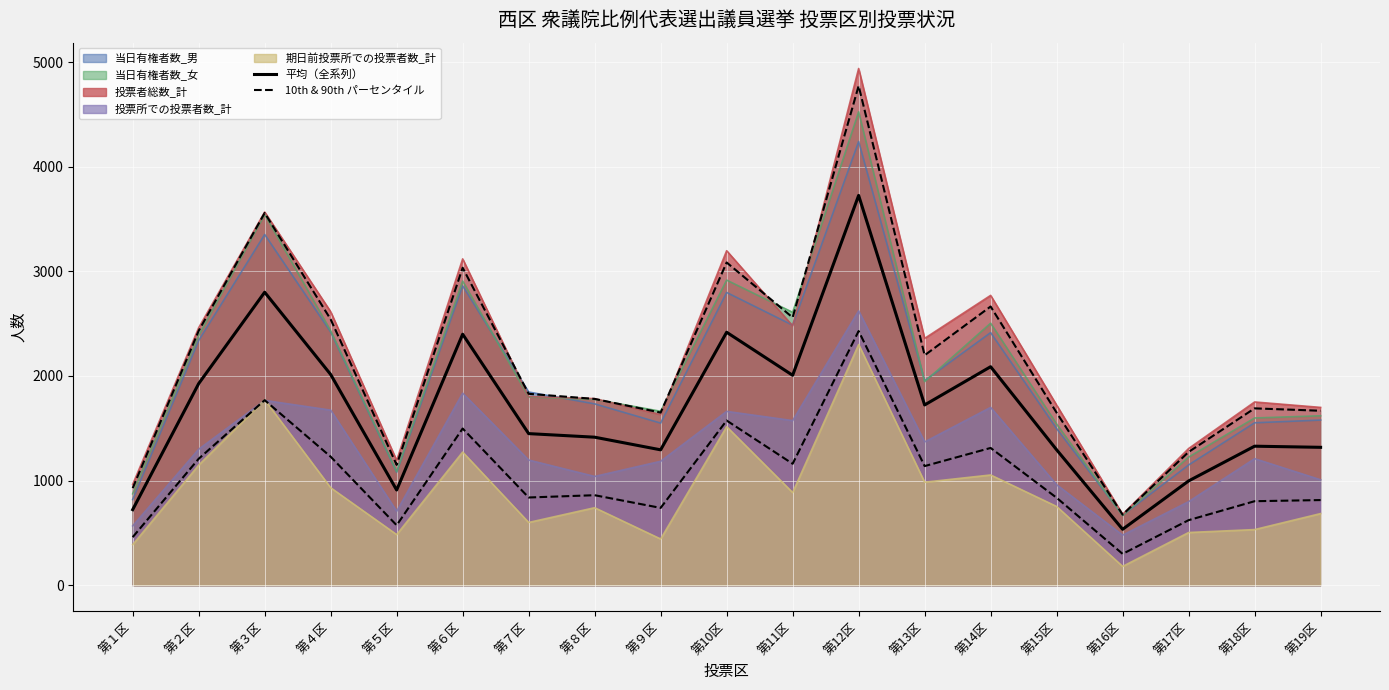

Count the number of categories in the chart.

19